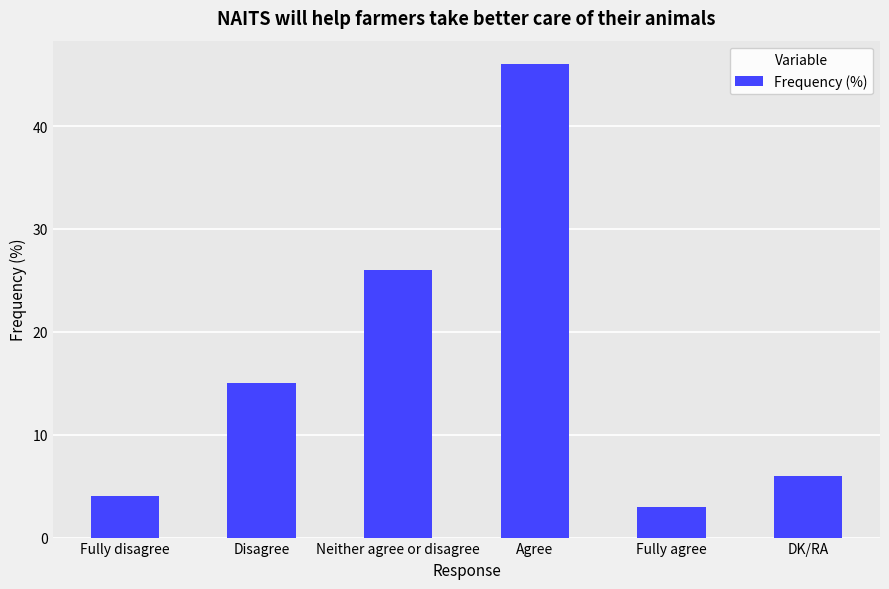

Reading left to right, what are all the values shown in this chart?

4	15	26	46	3	6